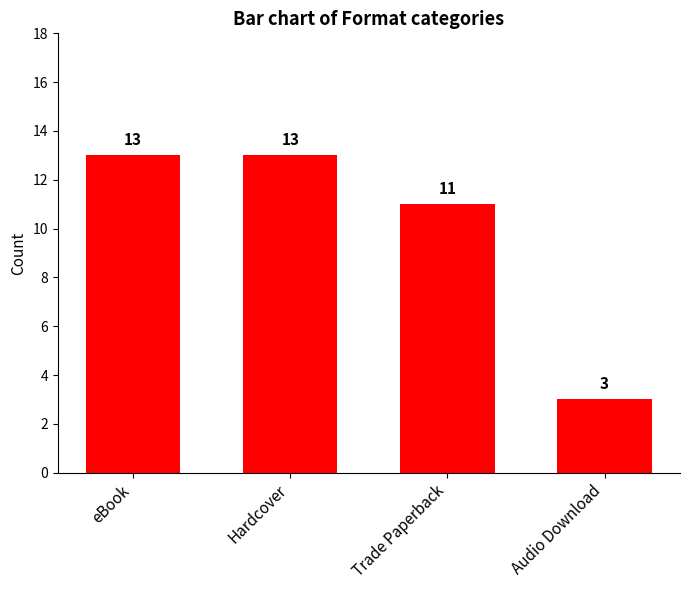

Which has a higher value, Hardcover or Trade Paperback?

Hardcover